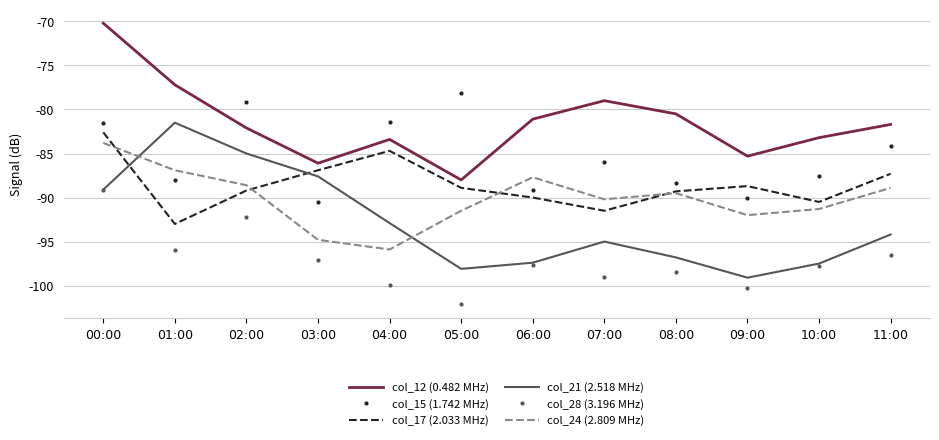

True or false: col_17 (2.033 MHz) has a value of -93.0 at 01:00.

True